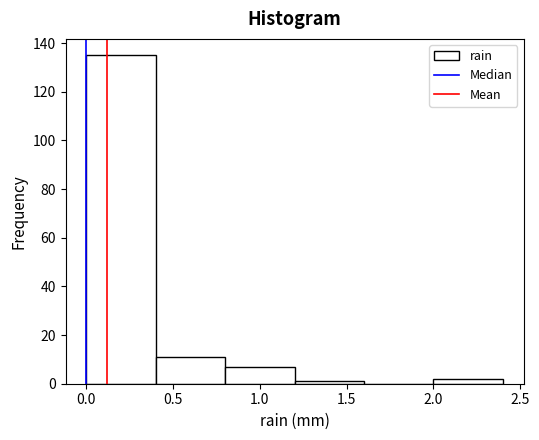

Reading left to right, list every bar in this chart as the range it spans on the x-axis followed by its height. The values are not printed on the chart, so give them approximately, as read against the axis.

0.0 to 0.4: 136
0.4 to 0.8: 12
0.8 to 1.2: 8
1.2 to 1.6: under 2
1.6 to 2.0: 0
2.0 to 2.4: 2